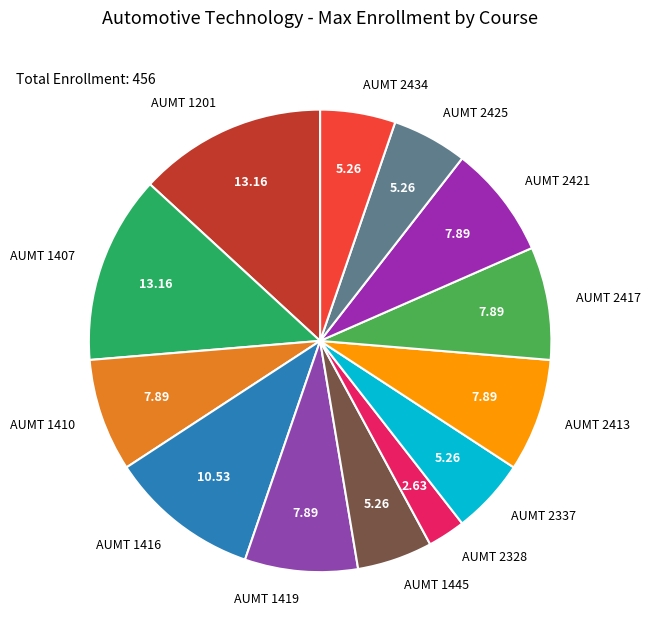

Does AUMT 2417 represent more than half of the total?

No